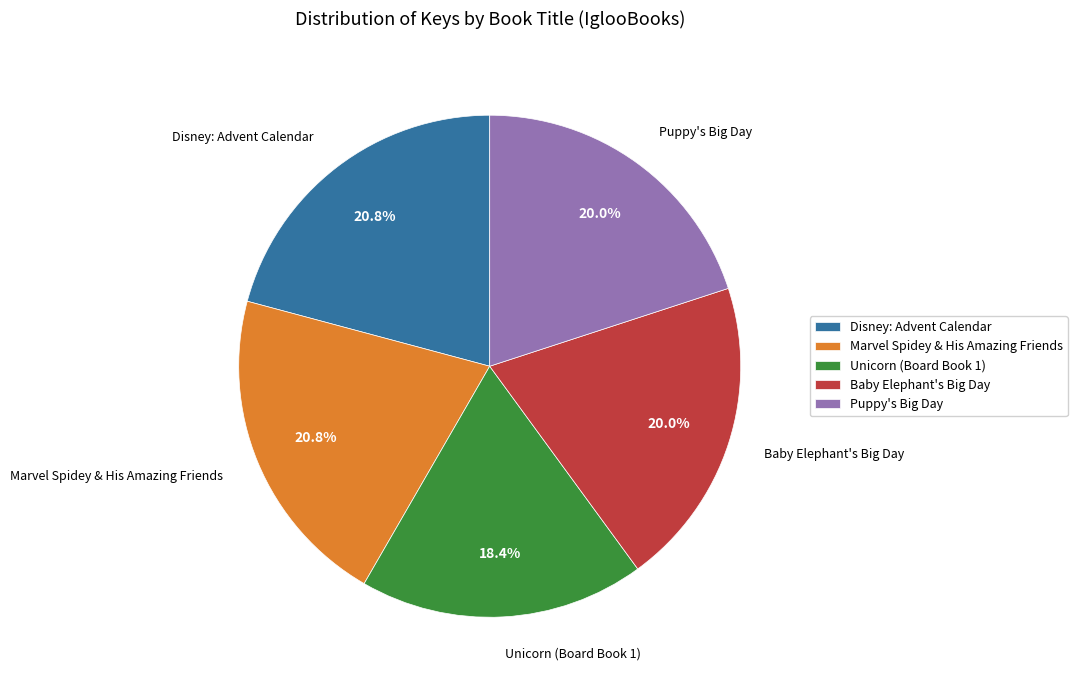

True or false: Baby Elephant's Big Day accounts for 20% of the total.

True